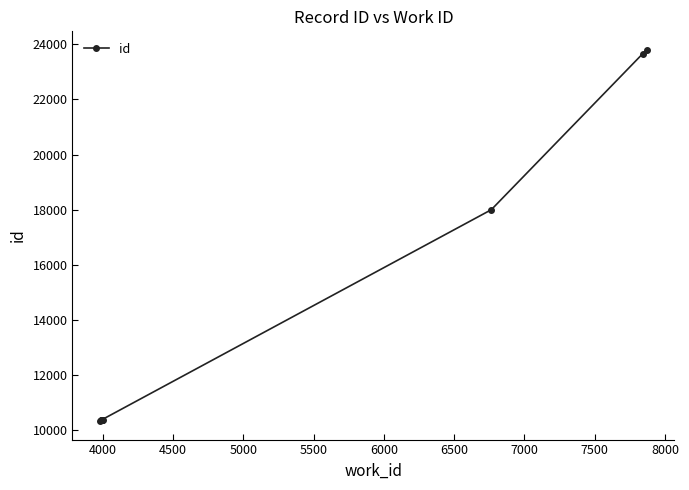

Reading right to left, transcribe all the data shown in this chart.

23798	23665	18002	10385	10381	10379	10373	10372	10363	10338